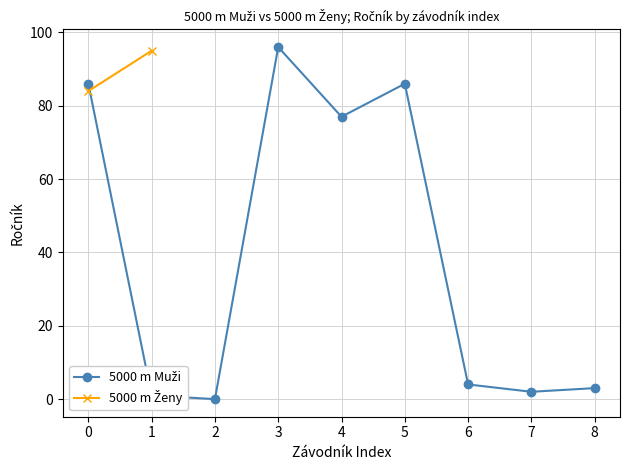

How many categories are shown in the chart?

9